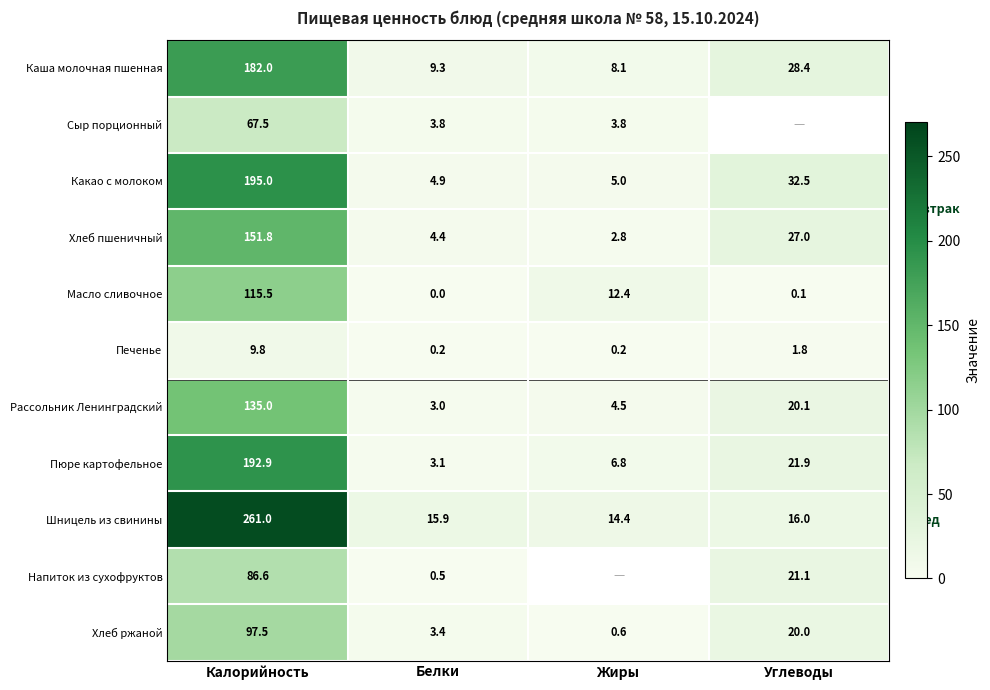

Is it true that Шницель из свинины equals 438.7 at Калорийность?

False